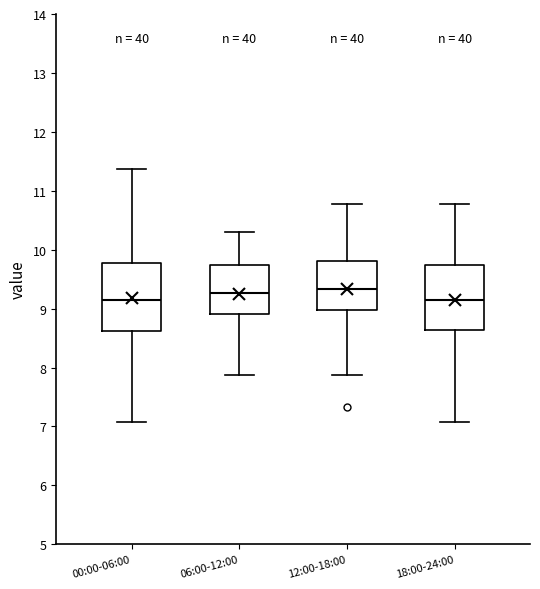

Reading left to right, transcribe this box plot: for each box, give where its median line is, the range the box spans, and where its two whiskers end, as read against the y-axis. The values are not printed on the chart, so give them approximately, as read against the axis.

00:00-06:00: median 9.2, box 8.6 to 9.8, whiskers 7.1 to 11.4
06:00-12:00: median 9.3, box 8.9 to 9.7, whiskers 7.9 to 10.3
12:00-18:00: median 9.3, box 9.0 to 9.8, whiskers 7.9 to 10.8
18:00-24:00: median 9.2, box 8.6 to 9.7, whiskers 7.1 to 10.8